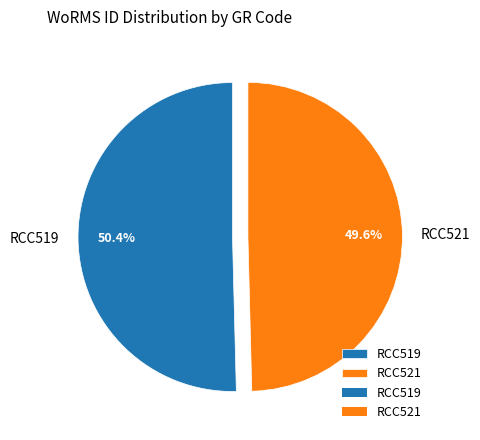

Between RCC519 and RCC521, which is larger?

RCC519